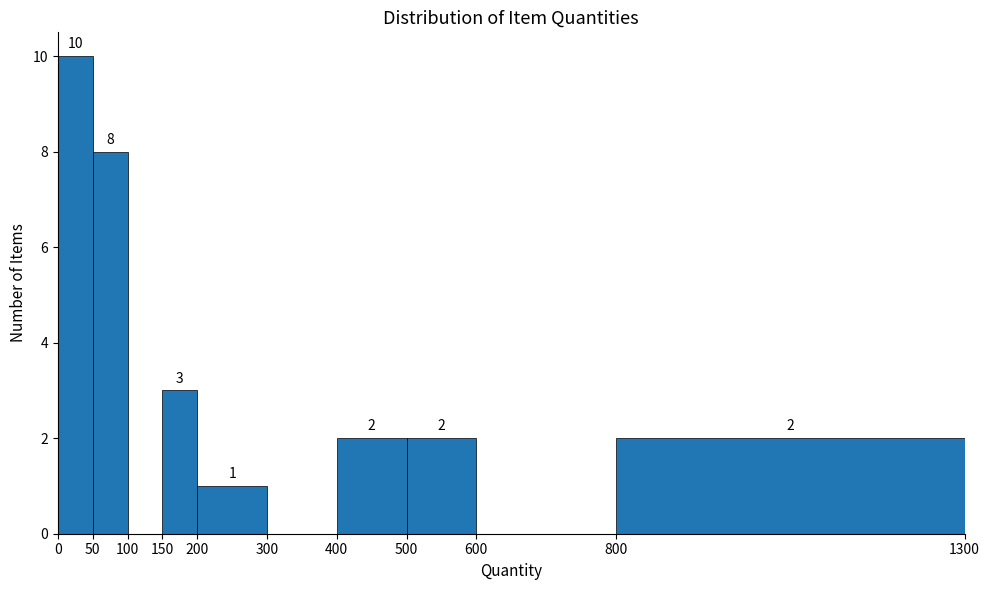

Which range on the x-axis has the tallest bar?

0 to 50